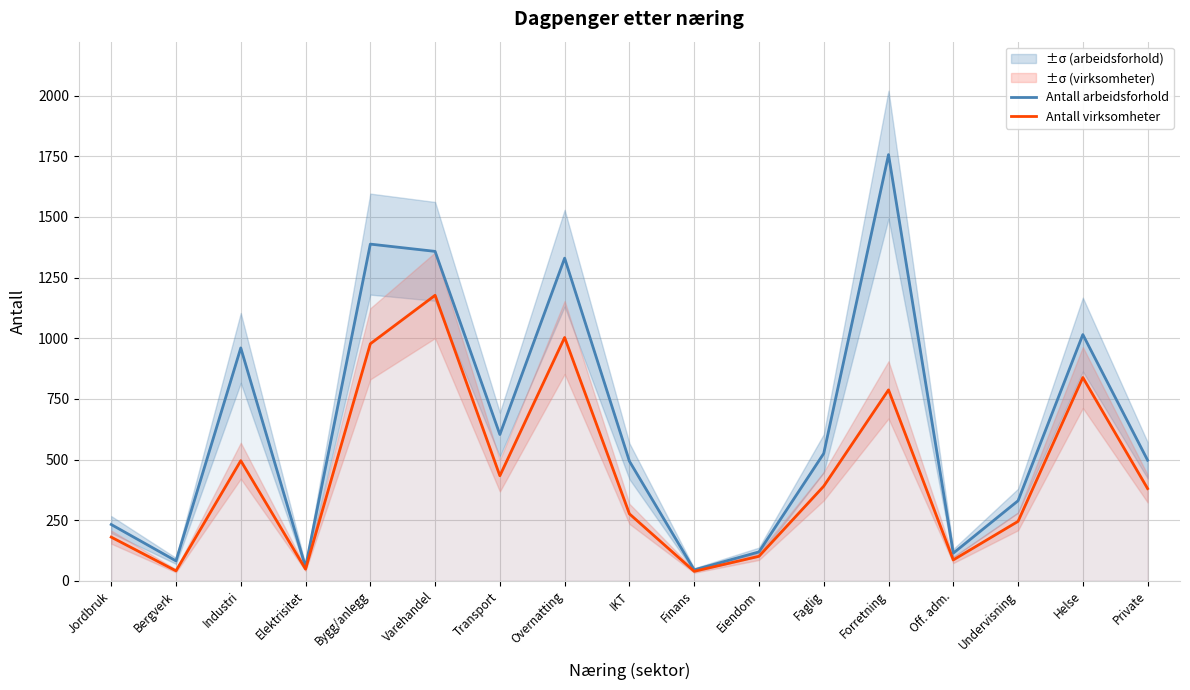

True or false: Antall arbeidsforhold has a value of 189 at Off. adm..

False